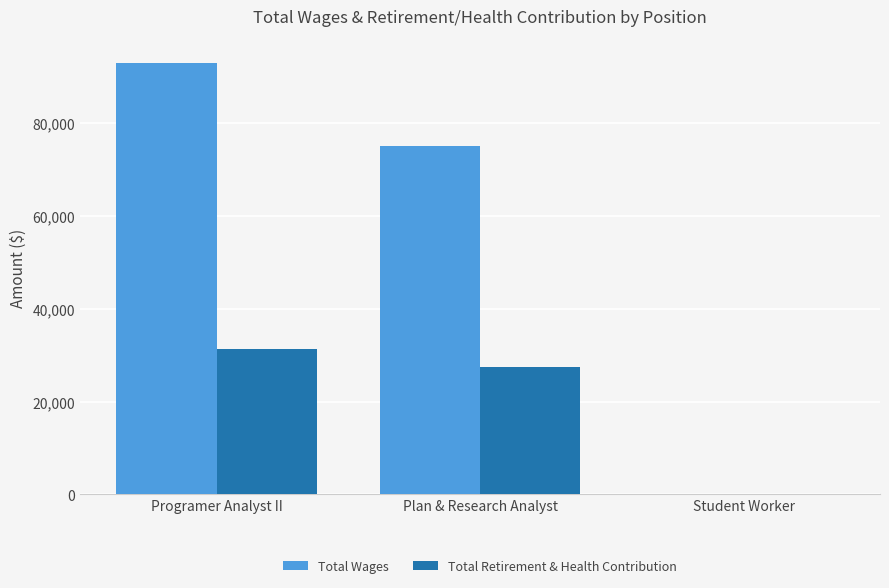

Which series changed the most between Programer Analyst II and Plan & Research Analyst?

Total Wages